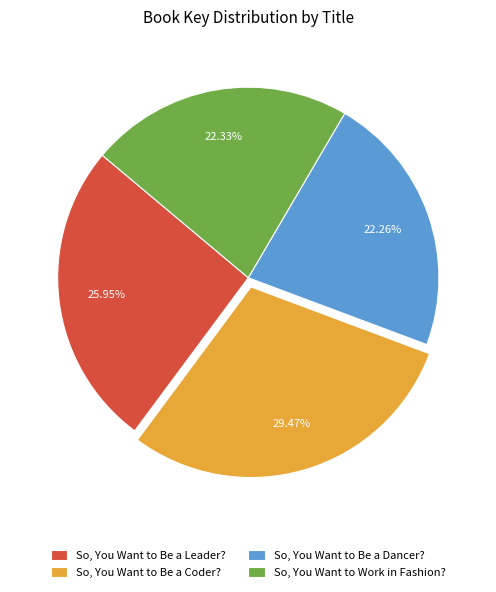

Which slice is the largest?

So, You Want to Be a Coder?